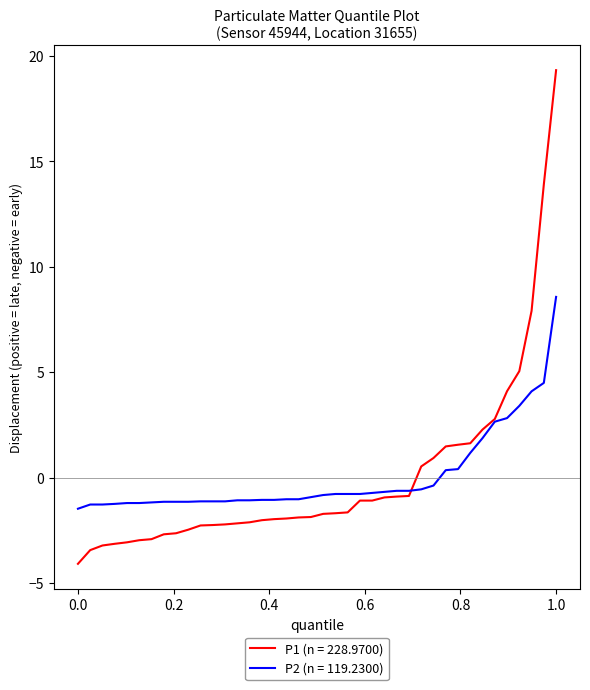

Which series has the largest range (max minus min)?

P1 (n = 228.9700)